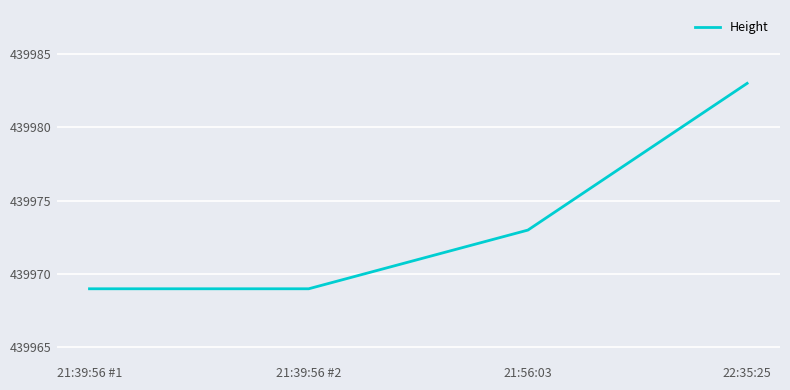

Does the chart have visible grid lines?

Yes